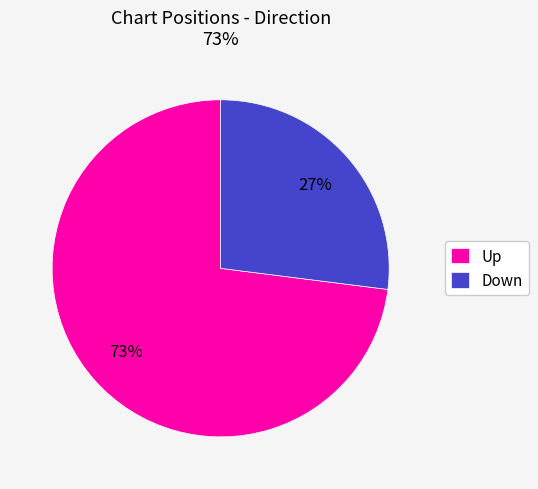

To the nearest percent, what is the difference between the largest and smallest slice percentages?

46%